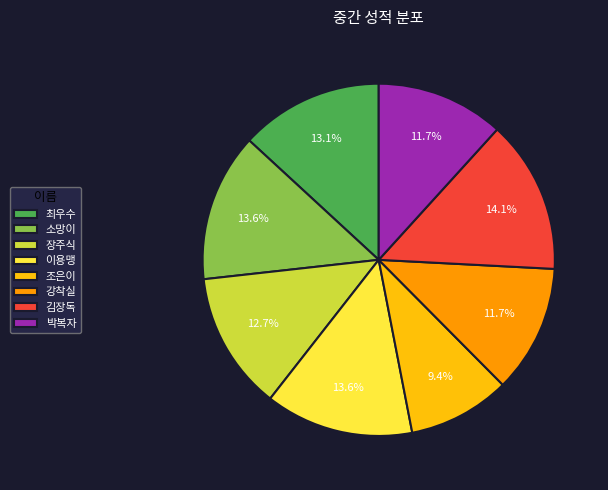

How many slices are in this pie chart?

8